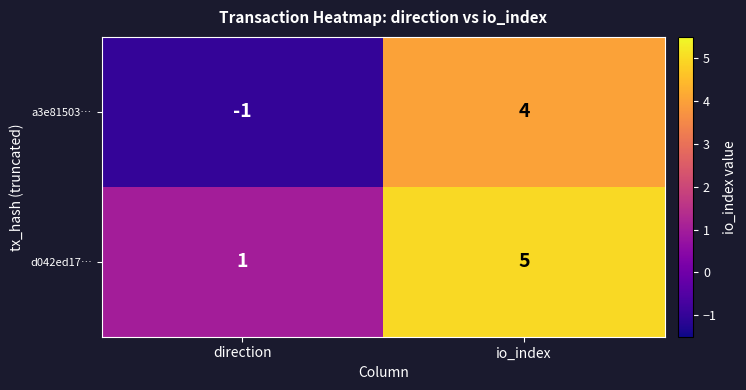

At which label is d042ed17… closest to 3?

direction